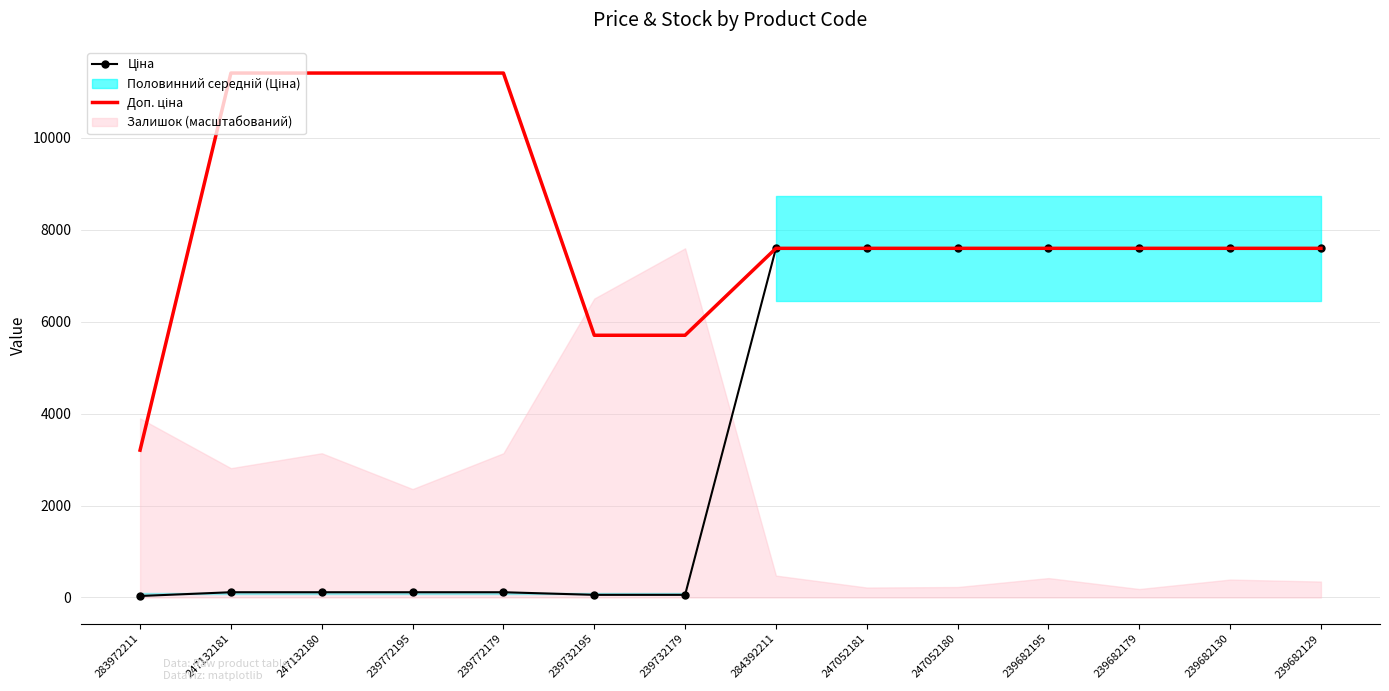

What position from the right is 239682130?

2